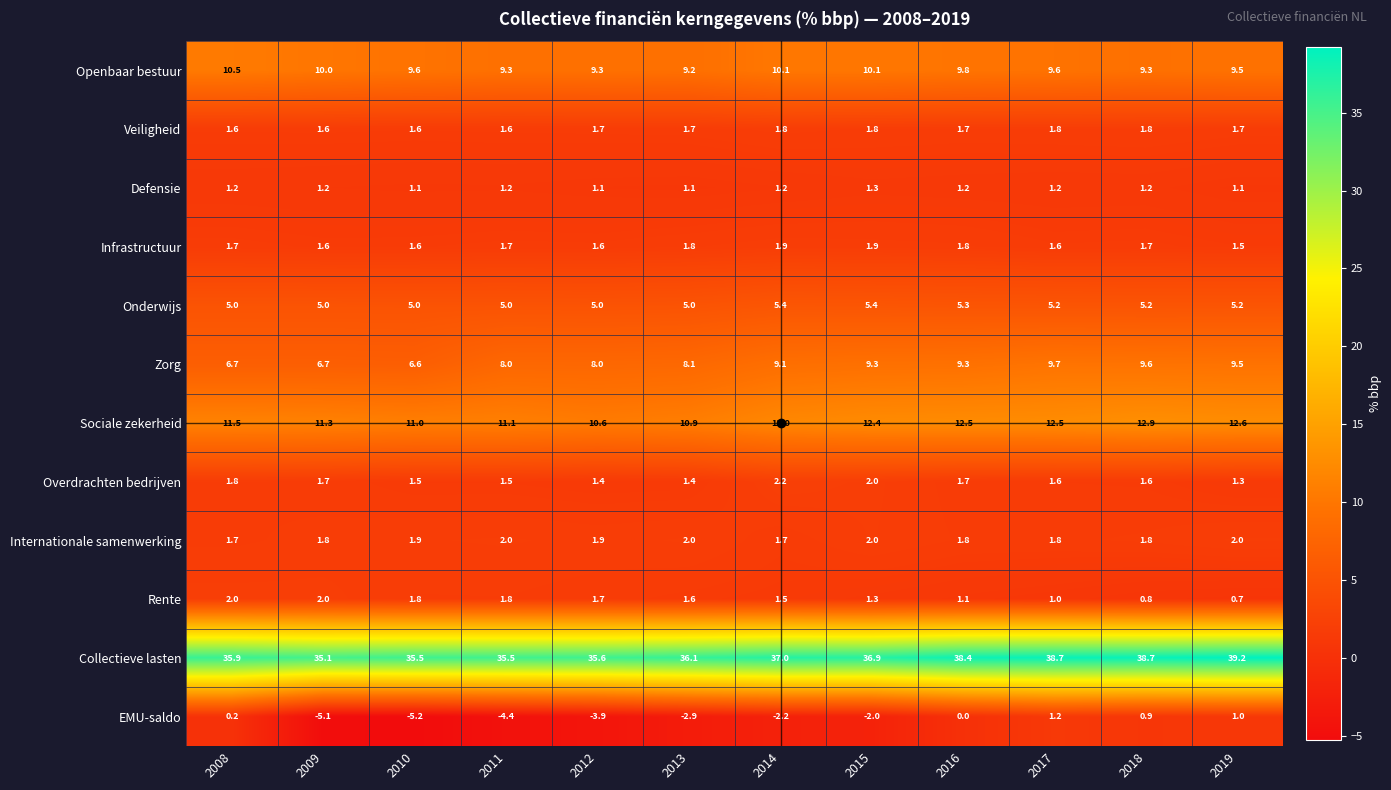

What is the smallest value displayed?

-5.2